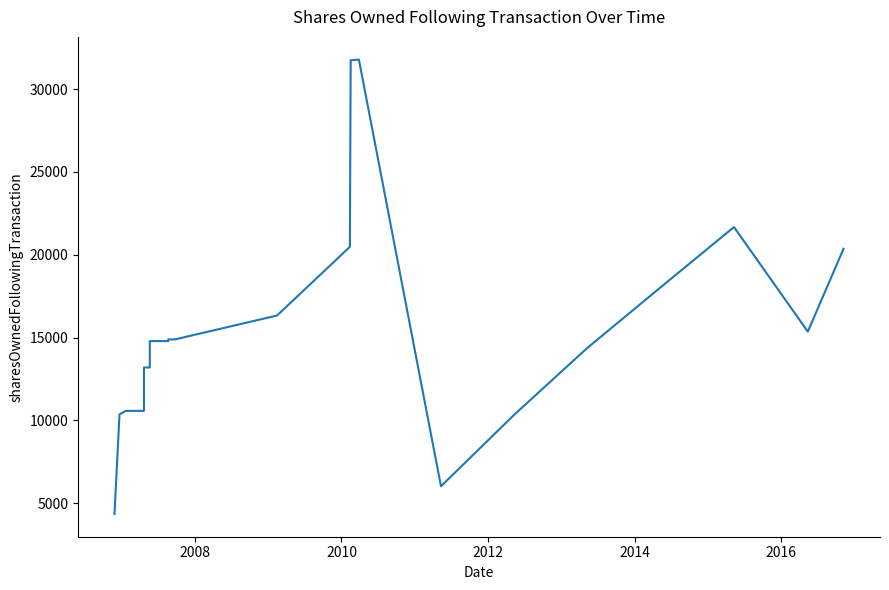

How many interior local valleys (lower than both neighbors) does the data have?

2